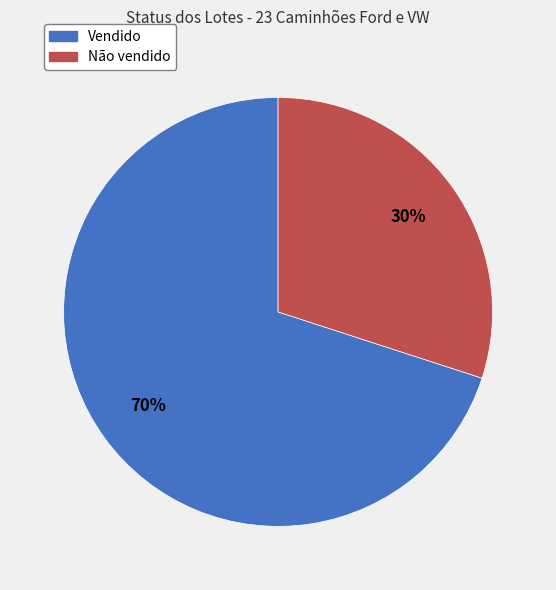

Rank the categories by value from highest to lowest.

Vendido, Não vendido